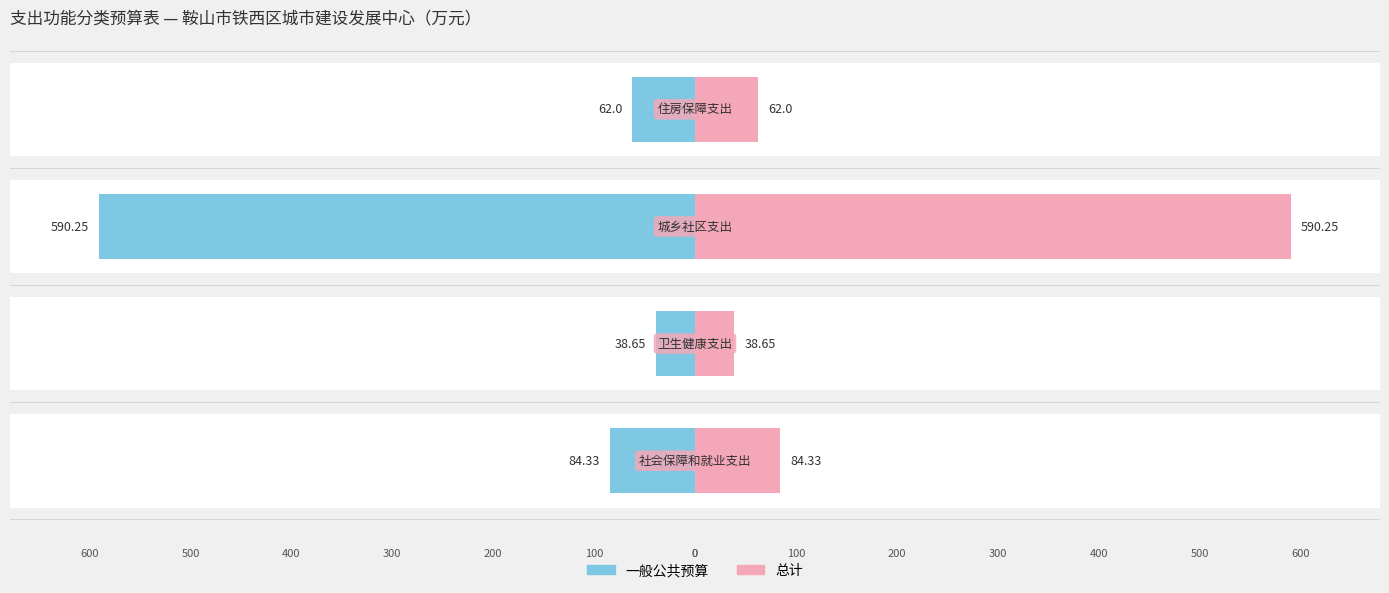

What are all the series names shown in the legend?

一般公共预算, 总计